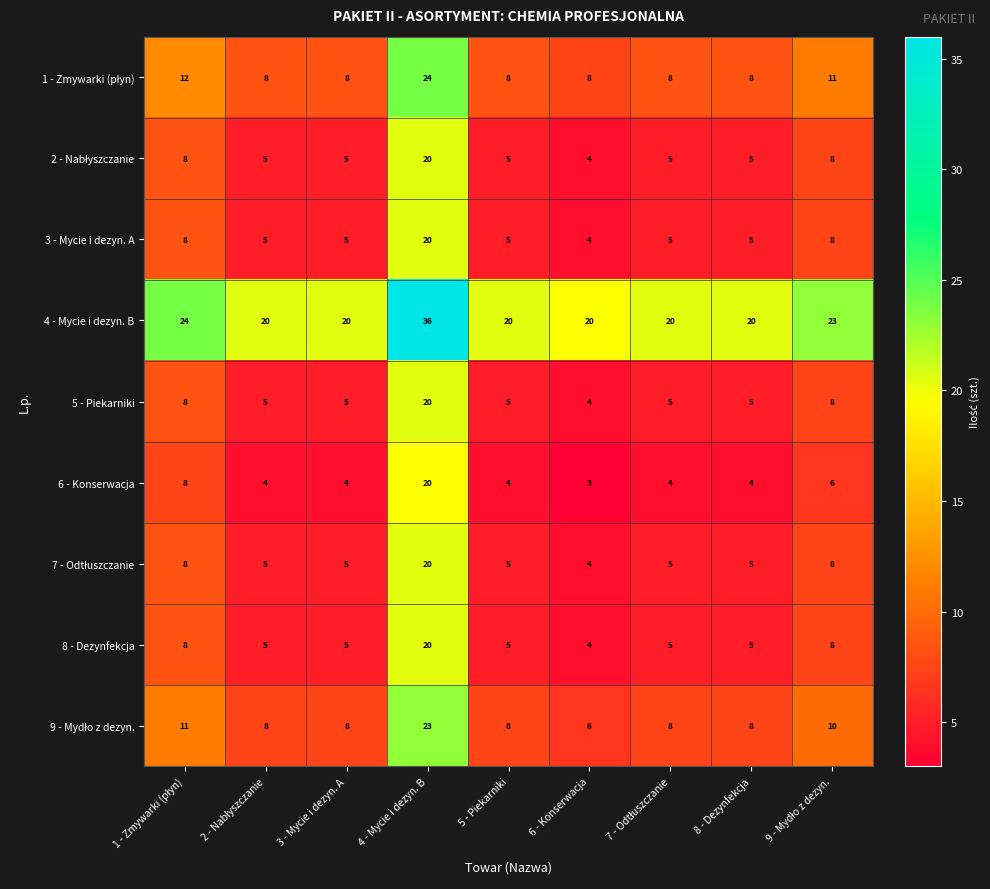

At how many categories does at least one series exceed 33?

1